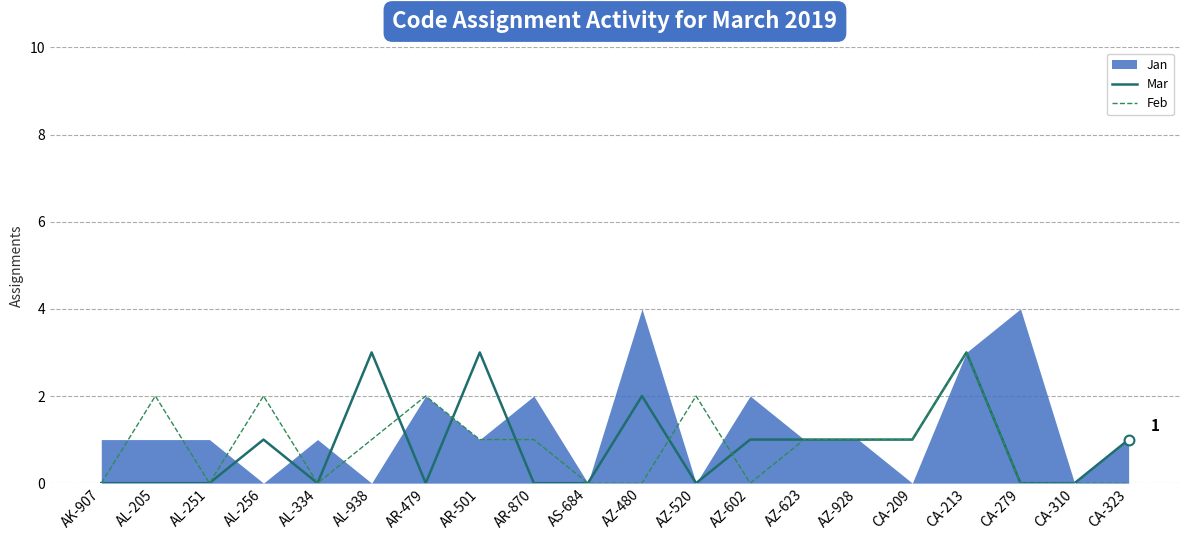

Is it true that Mar equals 0 at AZ-928?

False